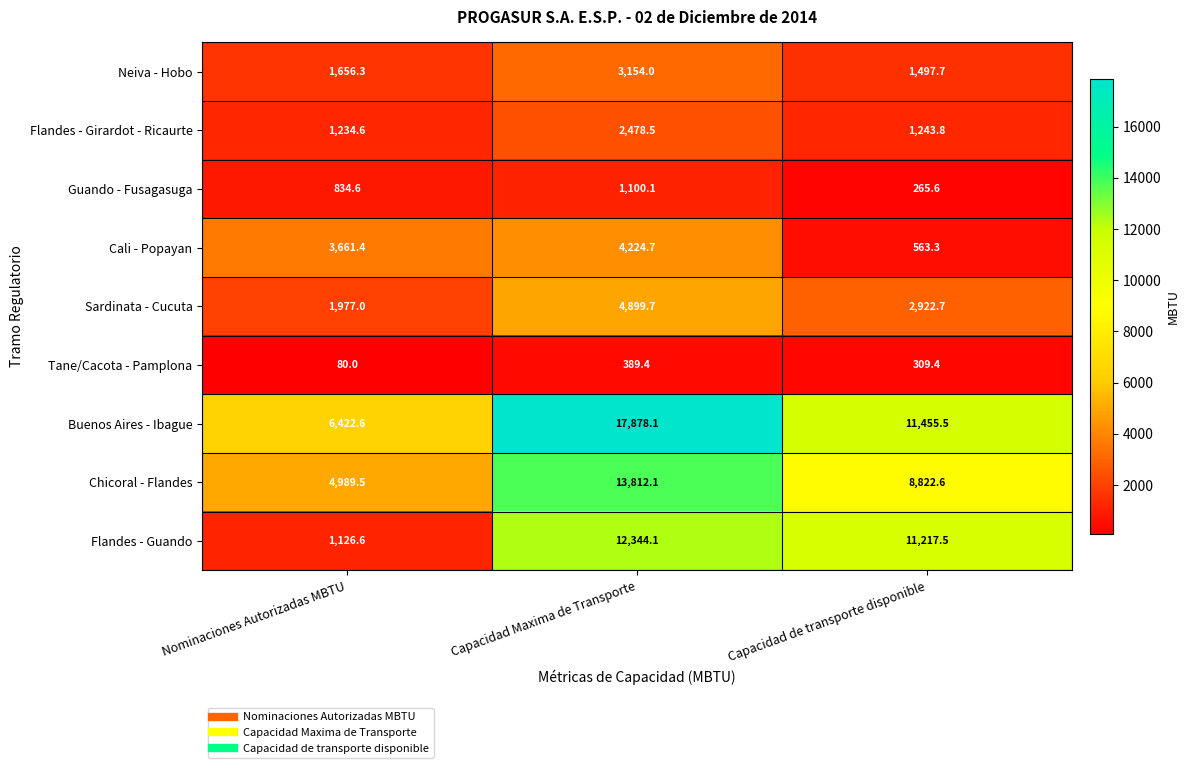

Reading left to right, list all the values displayed in this chart.

Neiva - Hobo: 1656.3	3154.0	1497.7
Flandes - Girardot - Ricaurte: 1234.6	2478.5	1243.8
Guando - Fusagasuga: 834.6	1100.1	265.6
Cali - Popayan: 3661.4	4224.7	563.3
Sardinata - Cucuta: 1977.0	4899.7	2922.7
Tane/Cacota - Pamplona: 80.0	389.4	309.4
Buenos Aires - Ibague: 6422.6	17878.1	11455.5
Chicoral - Flandes: 4989.5	13812.1	8822.6
Flandes - Guando: 1126.6	12344.1	11217.5